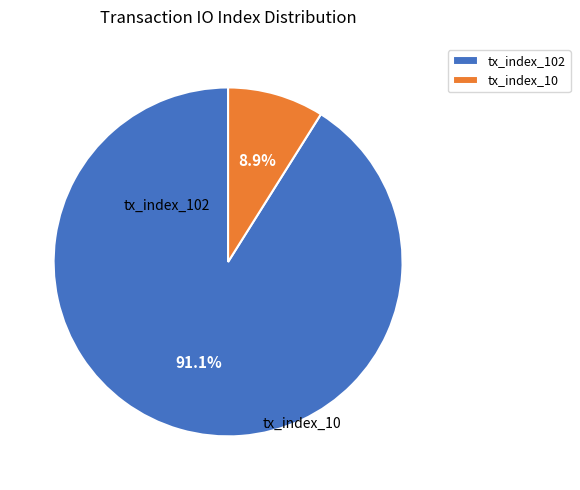

How many segments does this pie chart have?

2